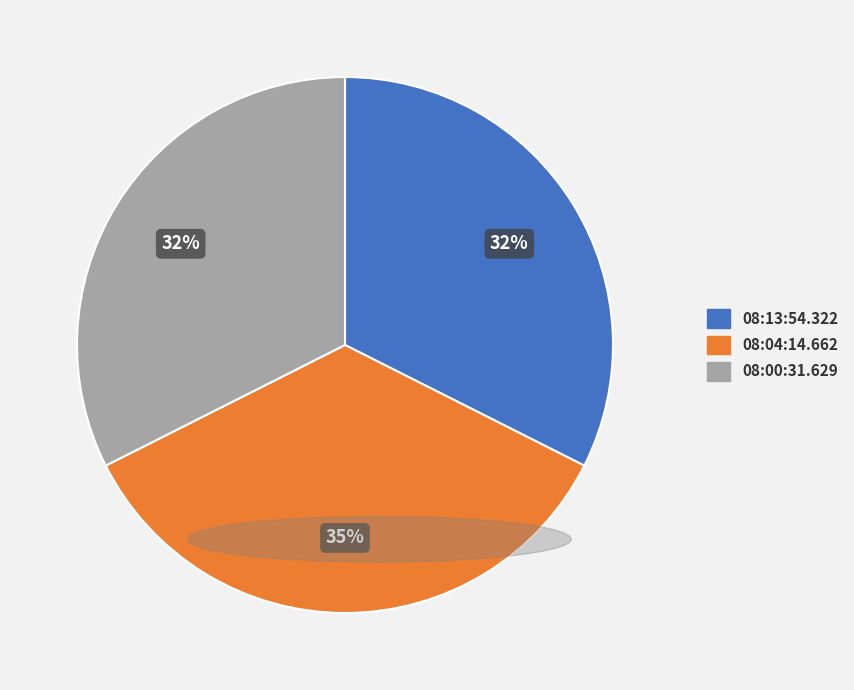

To the nearest percent, what is the combined percentage of 08:00:31.629 and 08:04:14.662?

68%